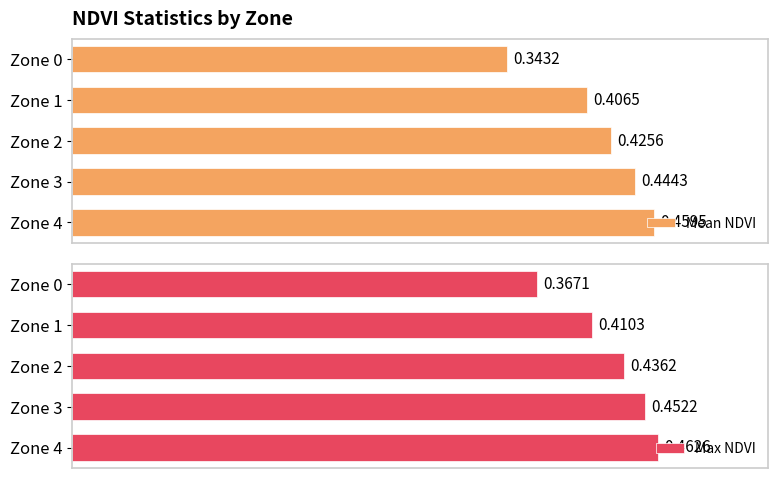

True or false: Max NDVI has a value of 0.5 at Zone 4.

True